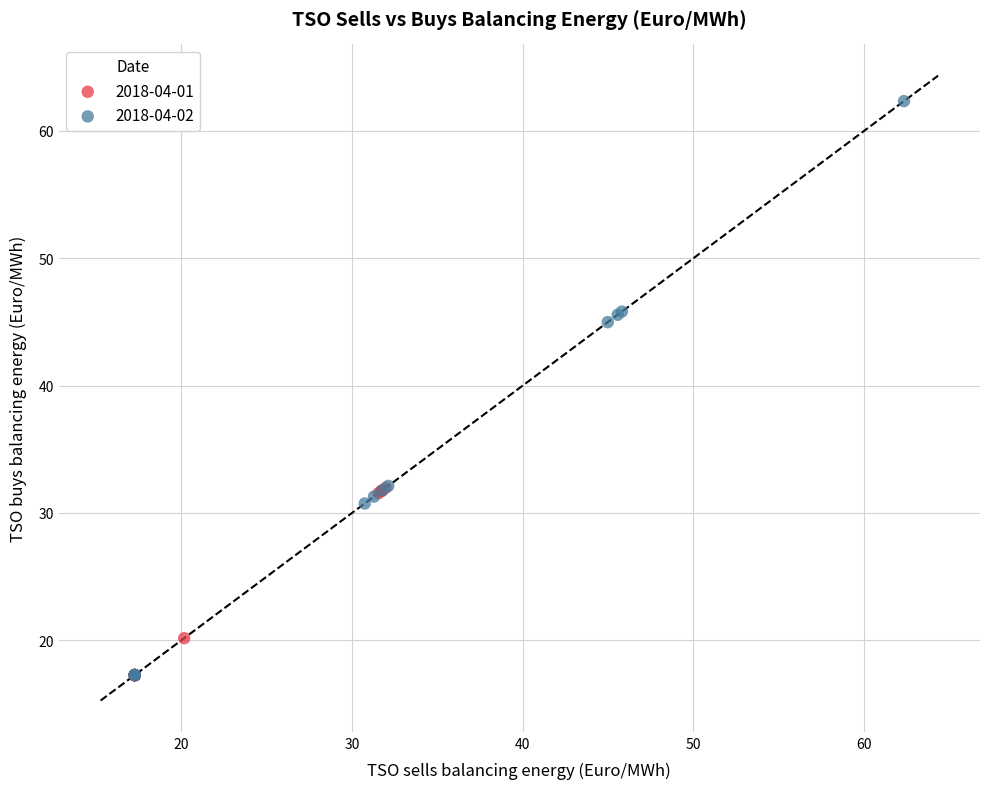

Which series contains the highest Y value?

2018-04-02